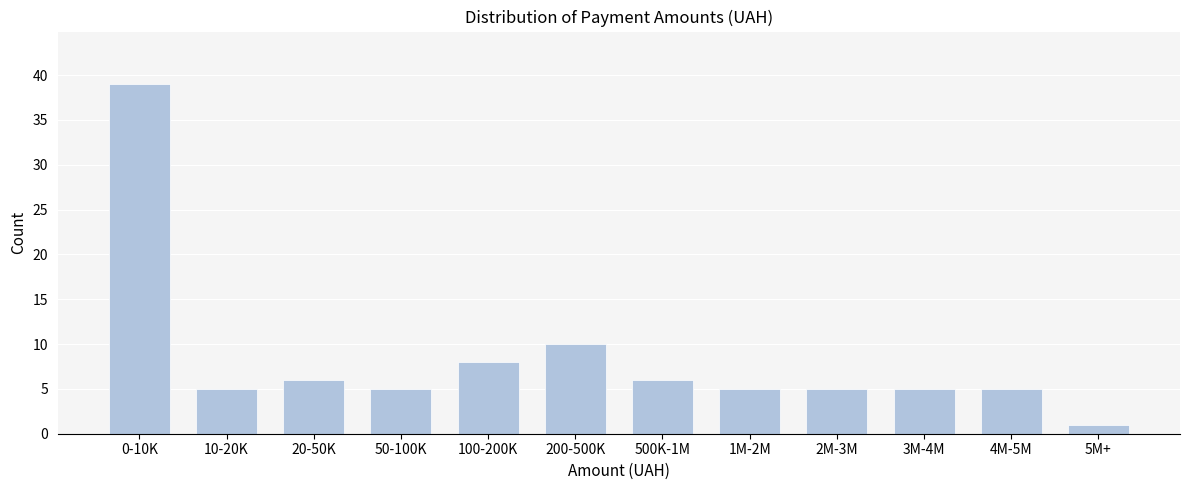

Reading left to right, extract all data points from this chart.

39	5	6	5	8	10	6	5	5	5	5	1